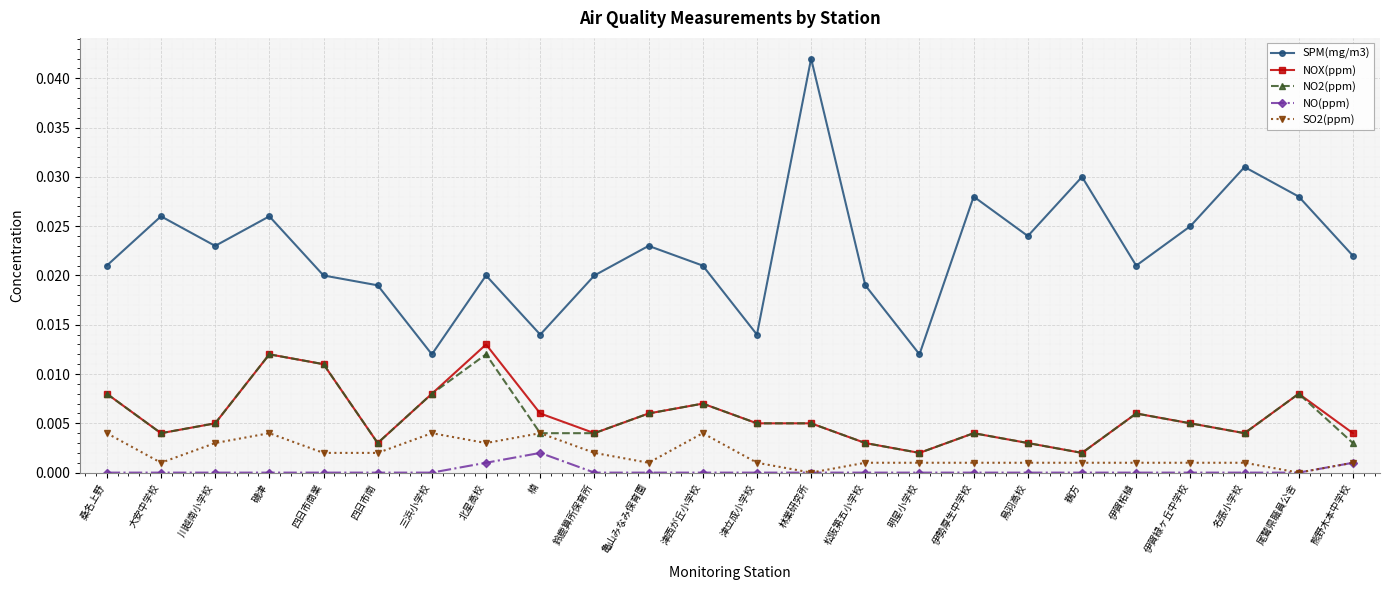

Is the value of NOX(ppm) at 亀山みなみ保育園 greater than the value of NO2(ppm) at 伊賀緑ヶ丘中学校?

Yes